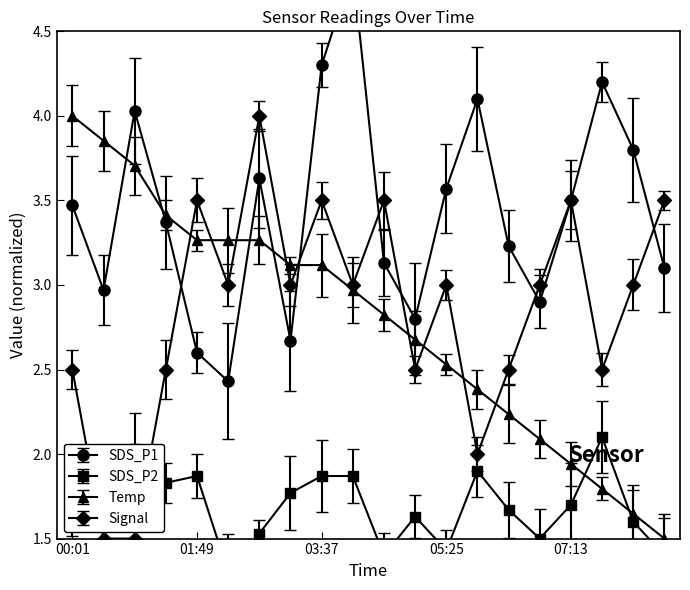

What is the sum of the SDS_P2 values at 01:22 and 05:25?

3.3